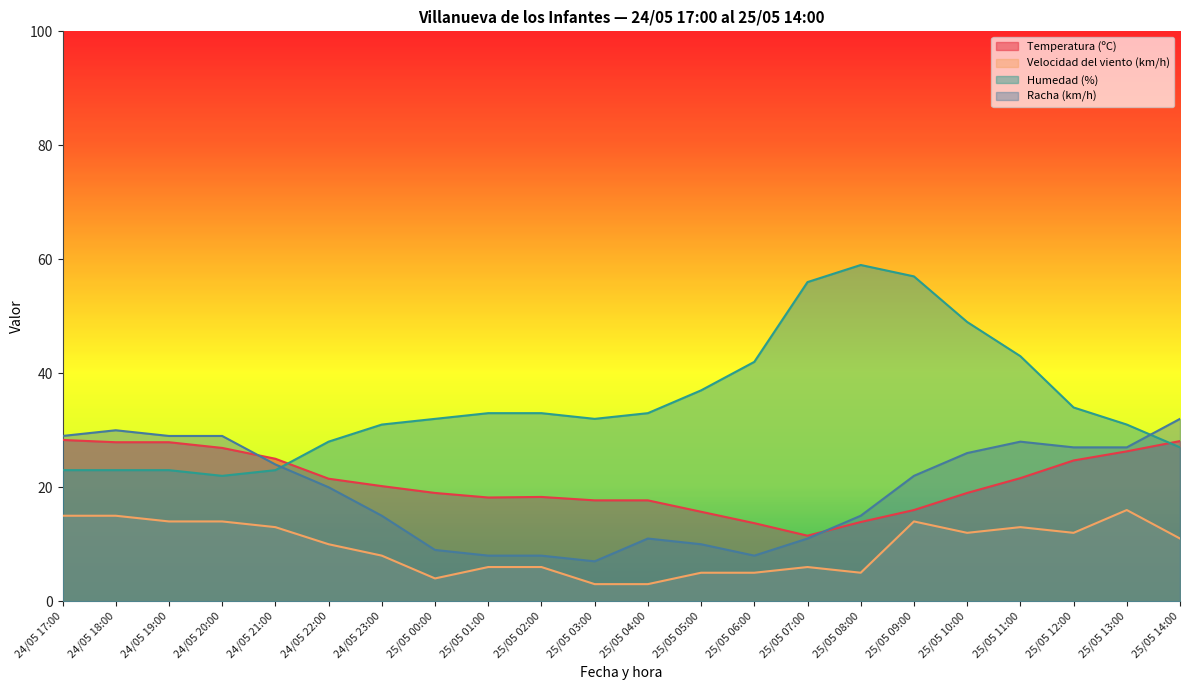

True or false: Temperatura (ºC) and Velocidad del viento (km/h) intersect in this chart.

False